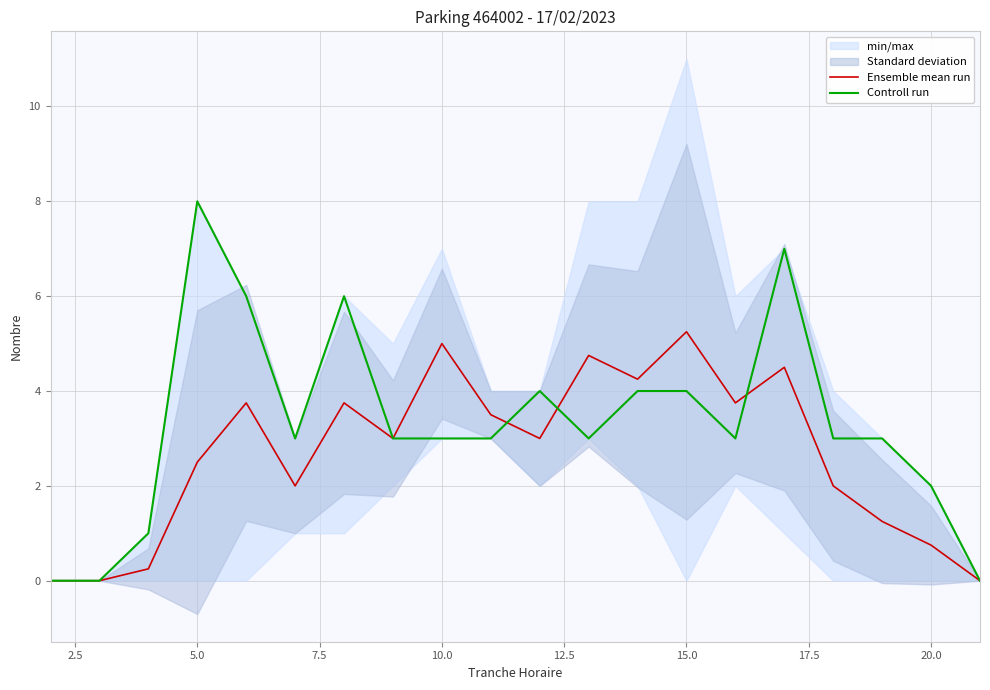

Rank the series by their maximum value, from lowest to highest.

Ensemble mean run, Controll run